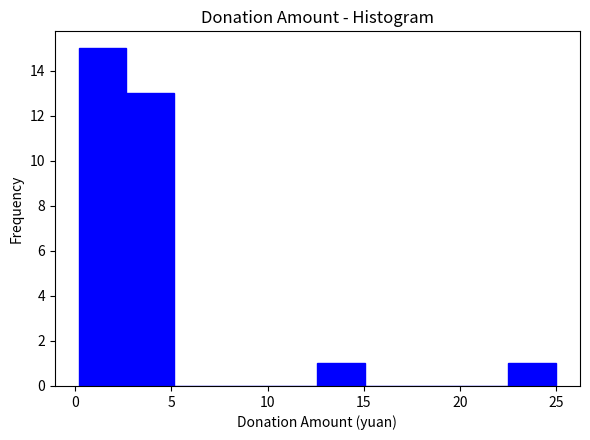

Which range on the x-axis has the tallest bar?

0.0 to 2.5